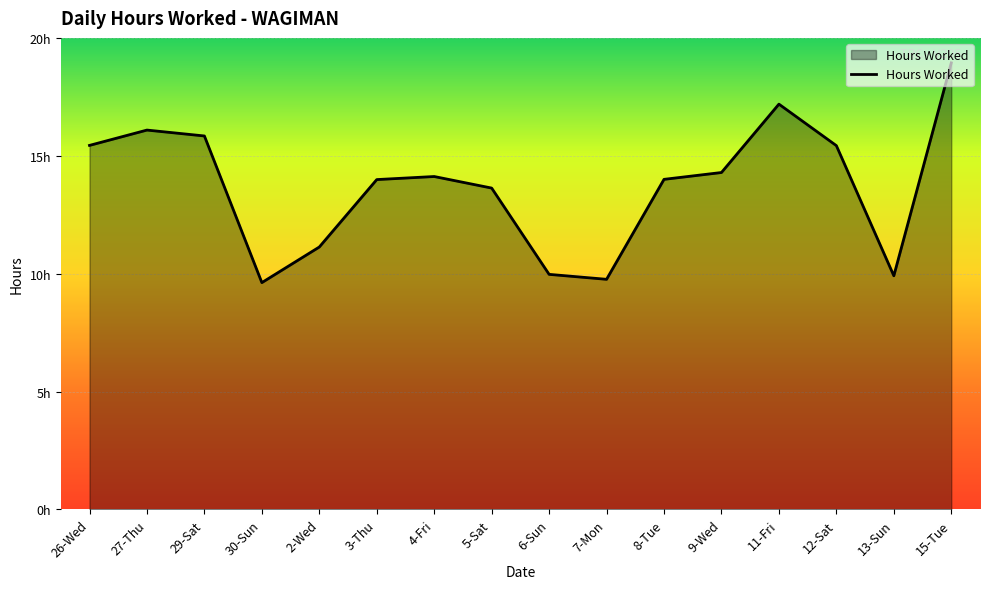

What is the sum of the values at 4-Fri and 6-Sun?

24.1